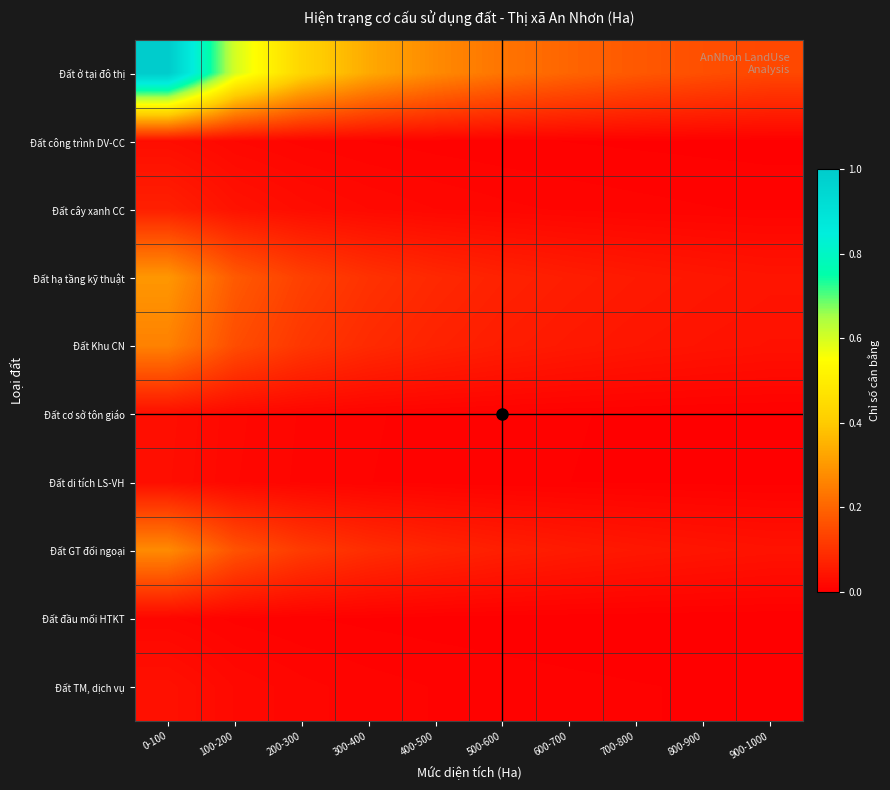

What is the total value across all series at 700-800?

0.3